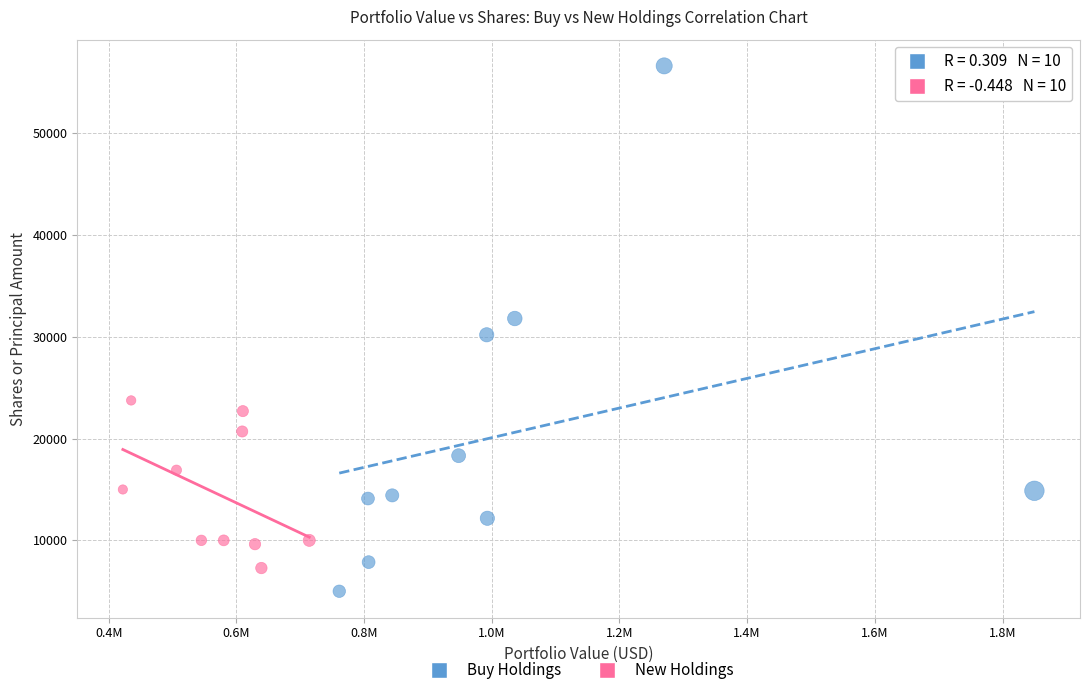

Which series has the widest spread of Y values?

Buy Holdings